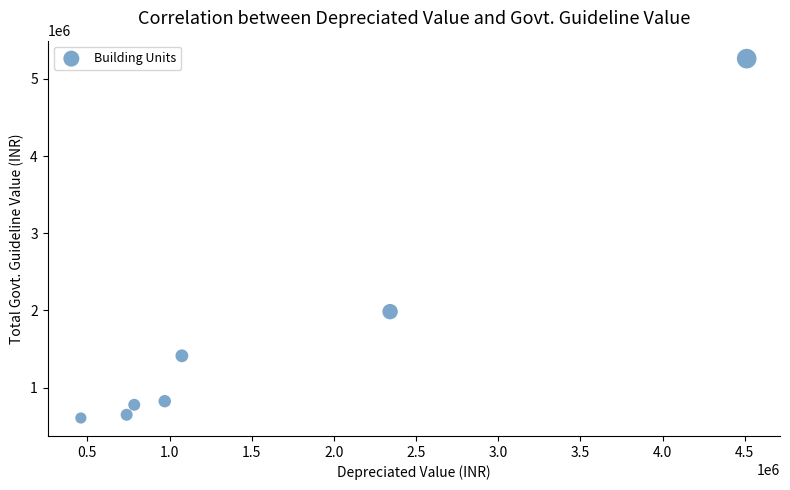

What Y value in the scatter plot is closest to 2933548?

1983357.9